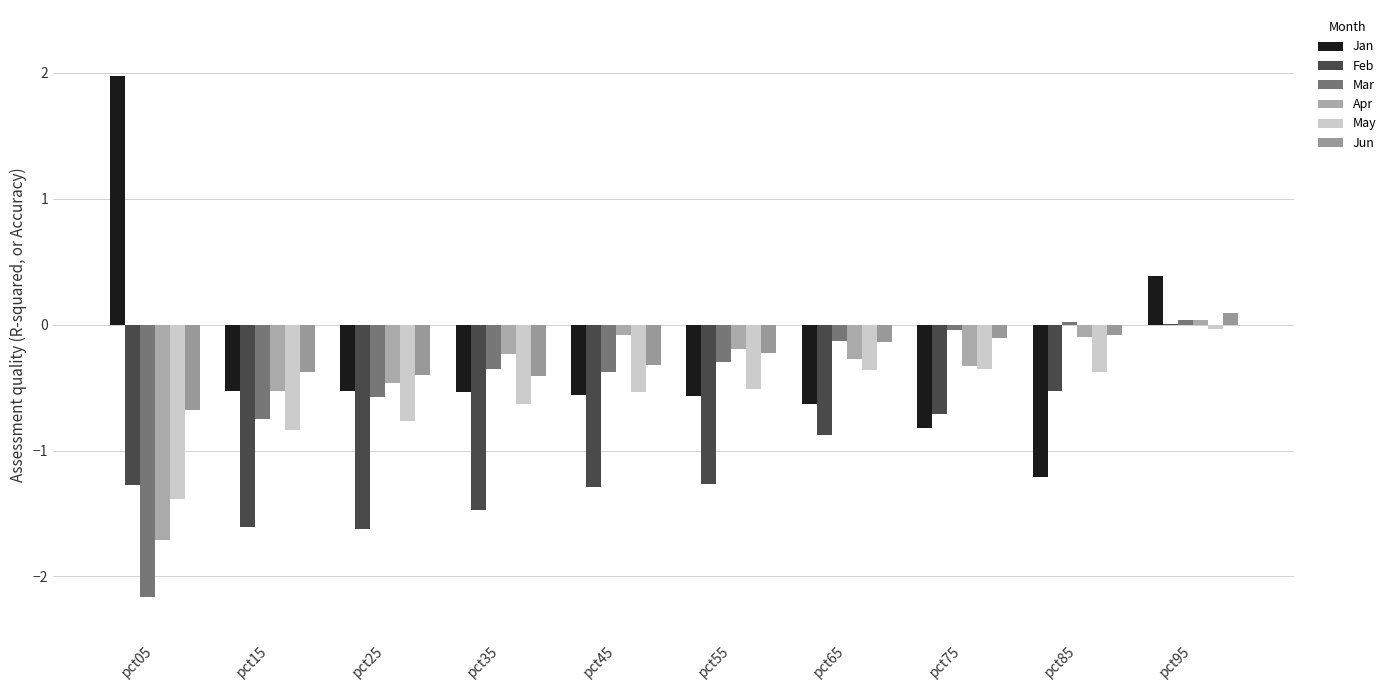

Are the bars horizontal?

No